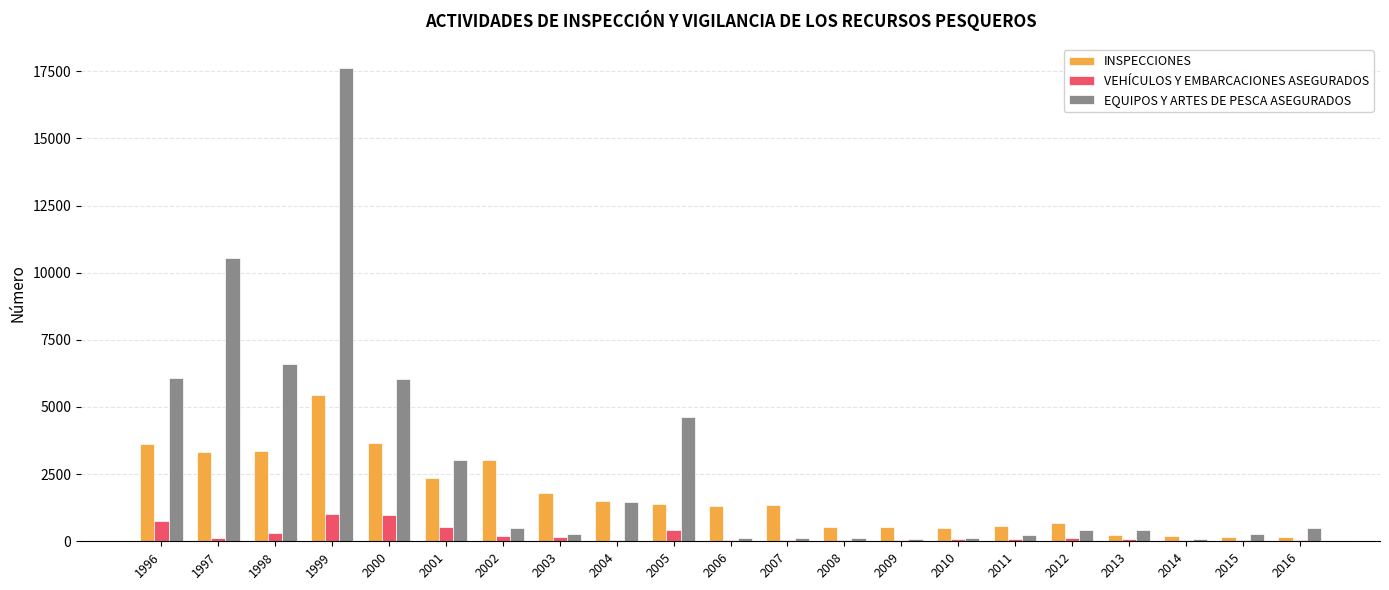

At which label does INSPECCIONES first exceed 1361?

1996